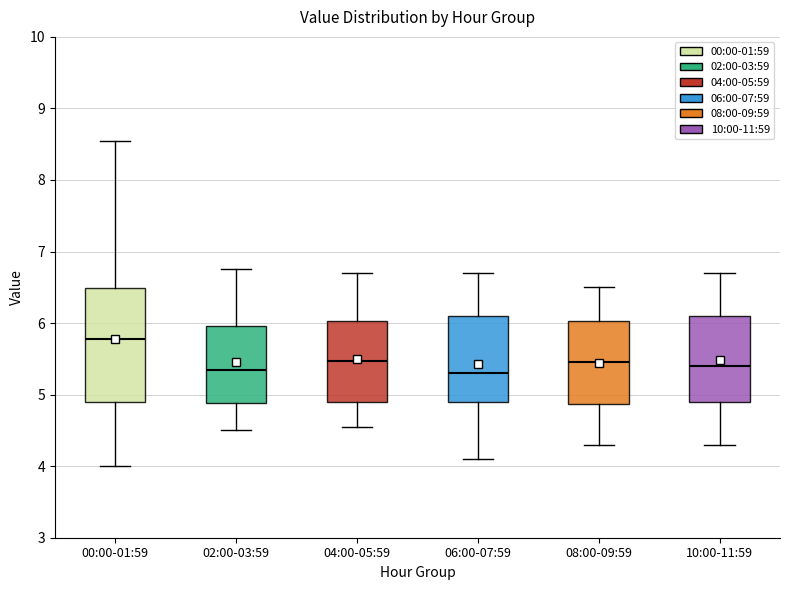

Comparing the boxes themselves (not the whiskers), which one is the tallest?

00:00-01:59